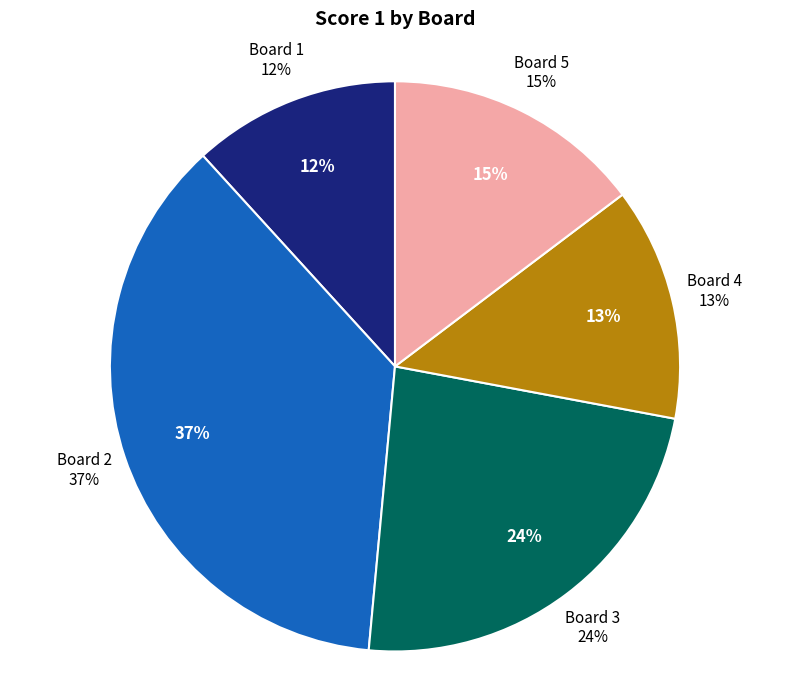

Is there any slice that represents more than half of the pie?

No